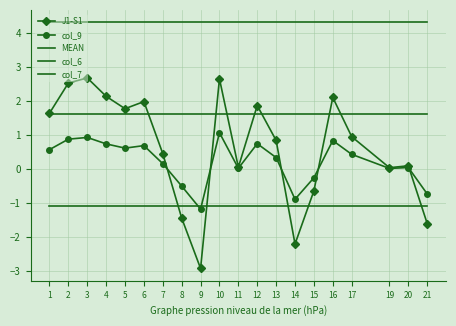

True or false: col_7 and MEAN intersect in this chart.

False